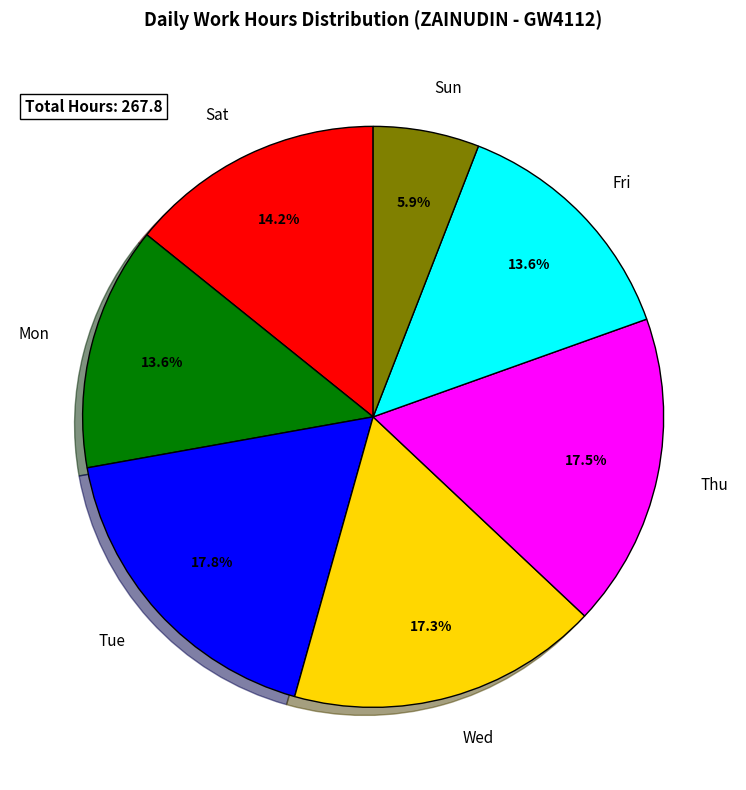

Does any single category account for the majority?

No